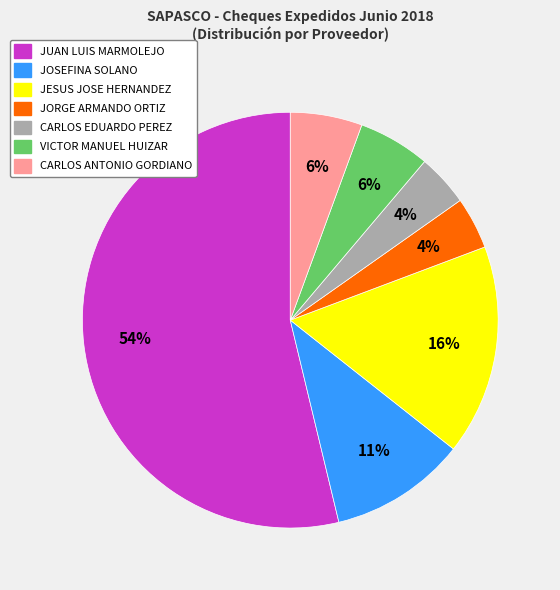

Does any single category account for the majority?

Yes